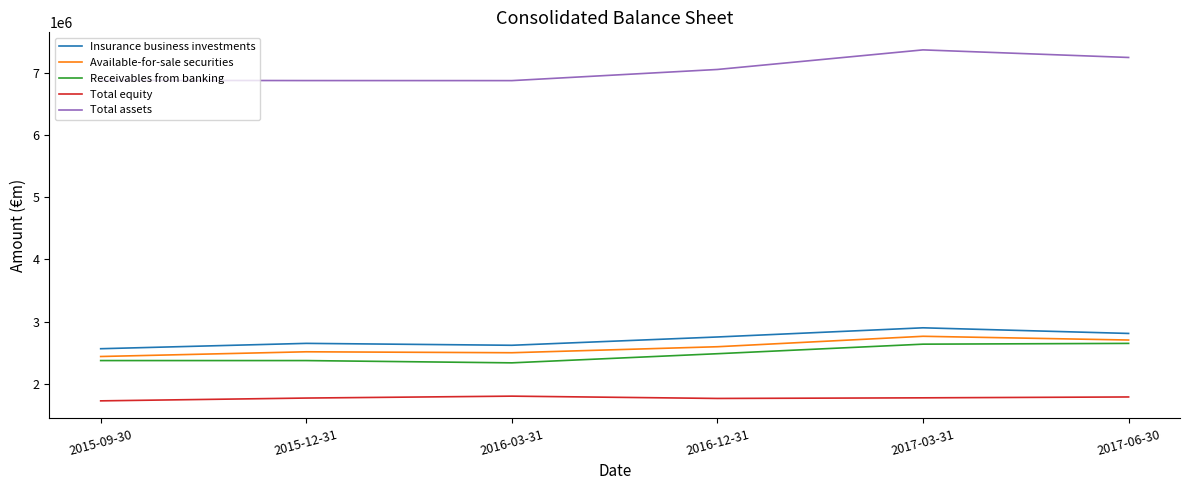

What are all the series names shown in the legend?

Insurance business investments, Available-for-sale securities, Receivables from banking, Total equity, Total assets